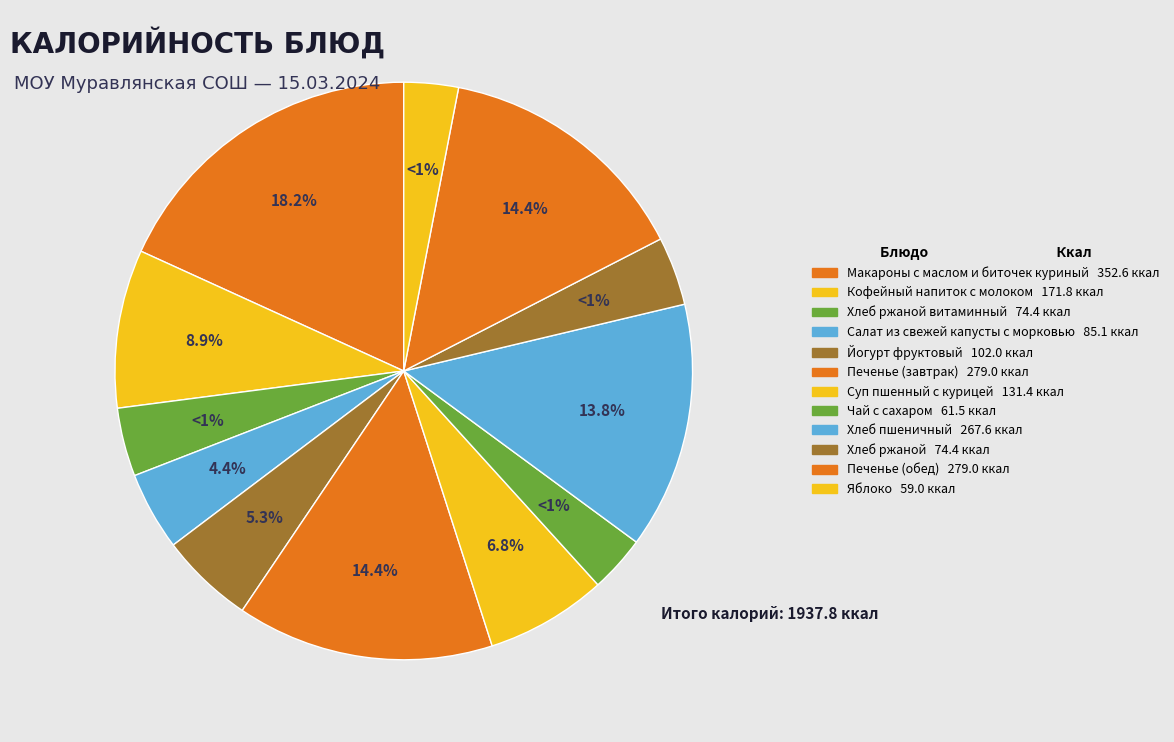

To the nearest percent, what is the difference between the Печенье (обед) and Суп пшенный с курицей slice percentages?

8%